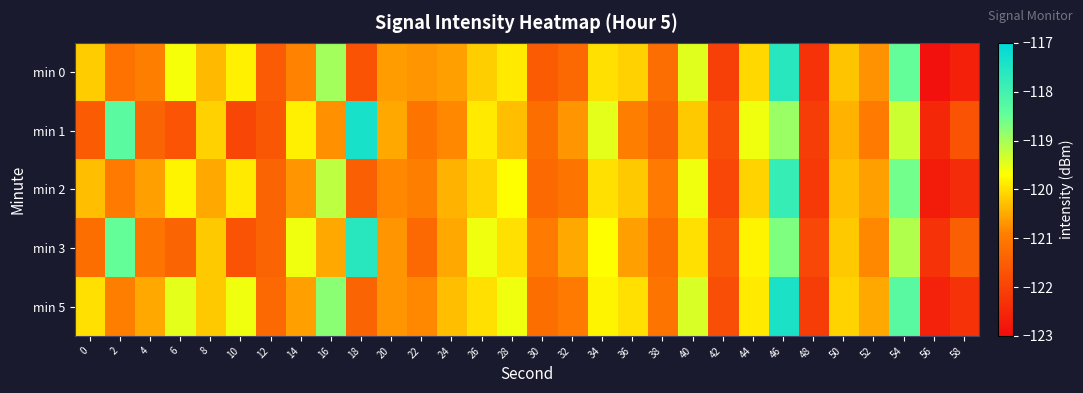

What is the greatest value displayed?

-117.4